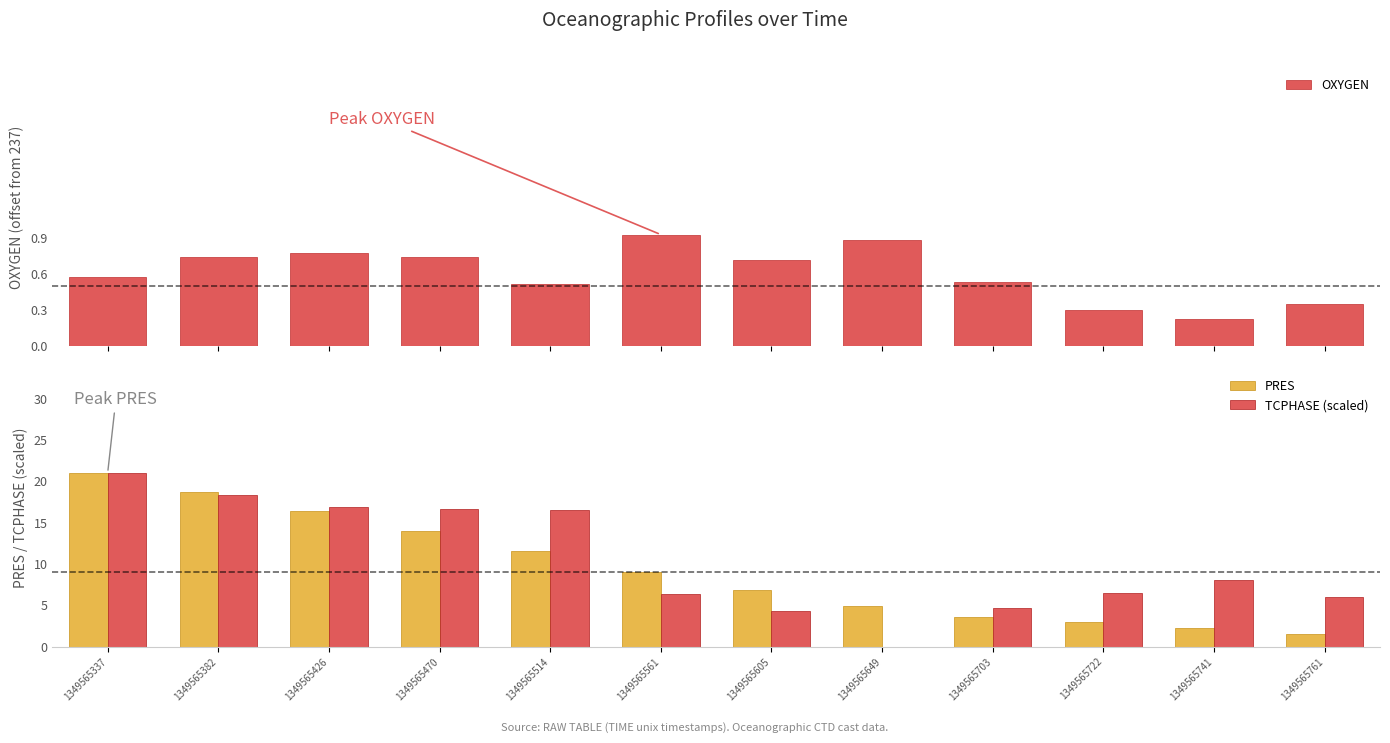

How many values in the PRES series exceed 9?

6